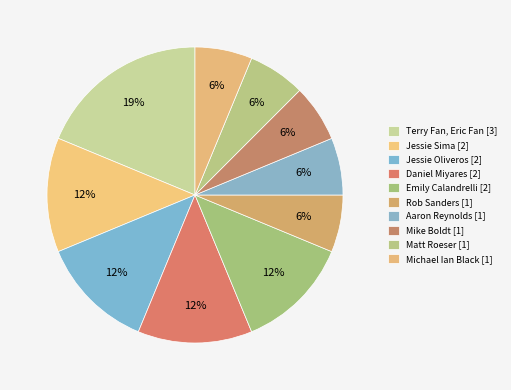

Combined, do Michael Ian Black [1] and Daniel Miyares [2] account for over 50%?

No